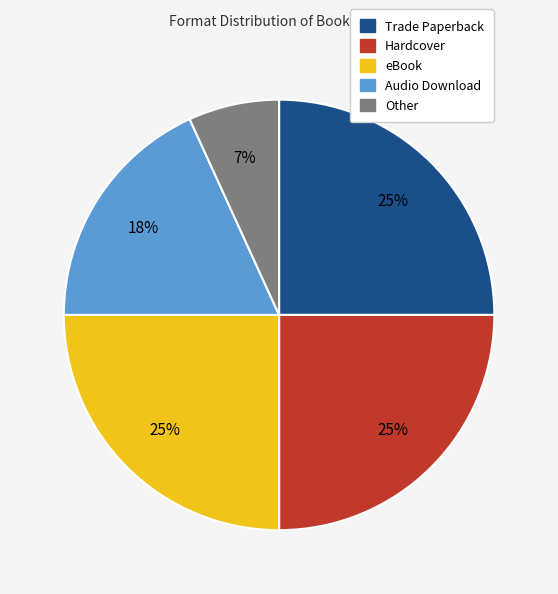

Is there a majority slice in this chart?

No